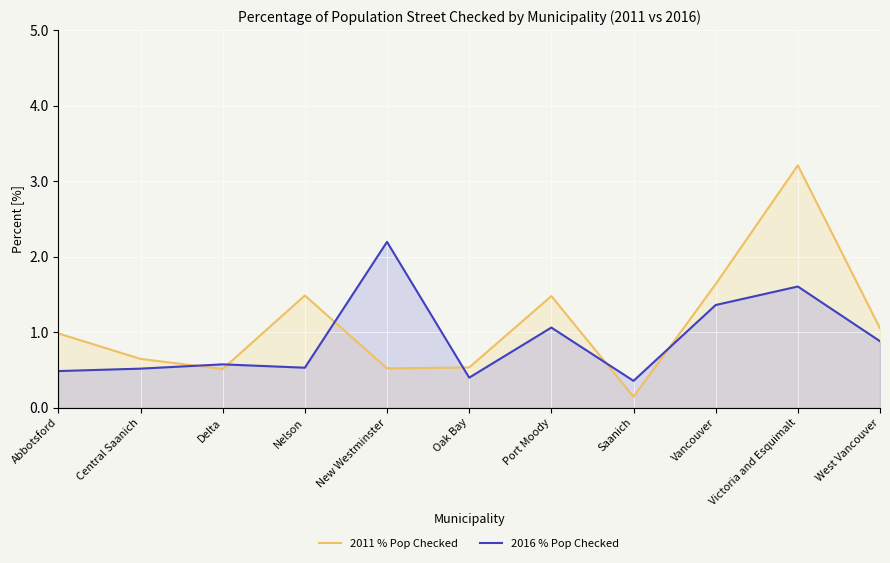

How many lines are shown in the chart?

2